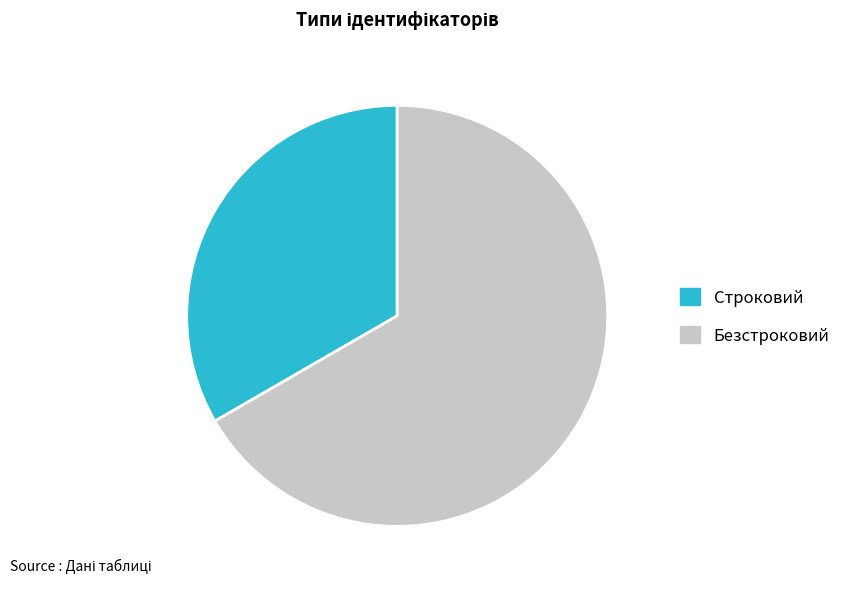

How many segments does this pie chart have?

2